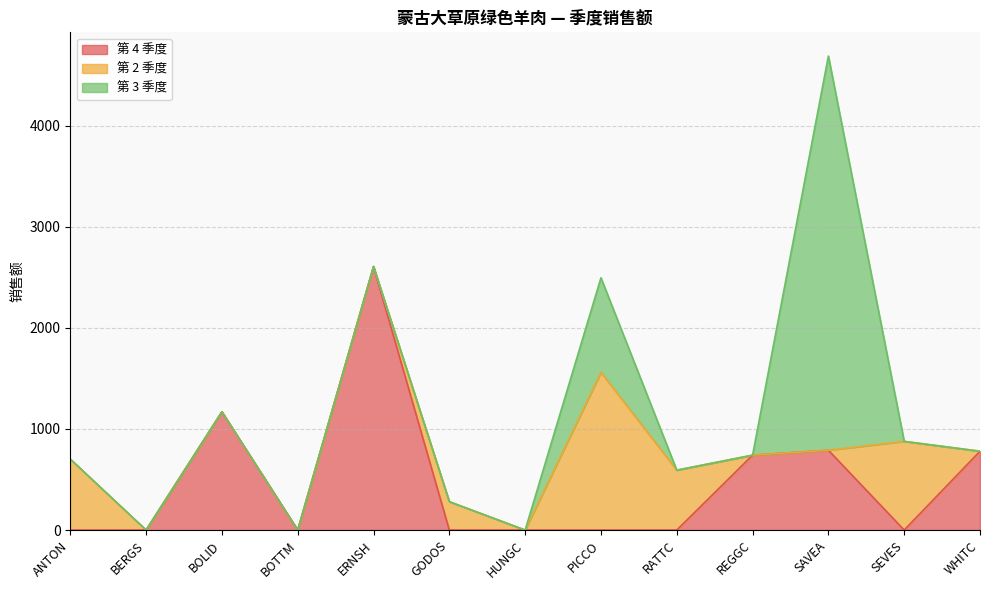

Between ANTON and WHITC, which series saw the biggest shift?

第 4 季度